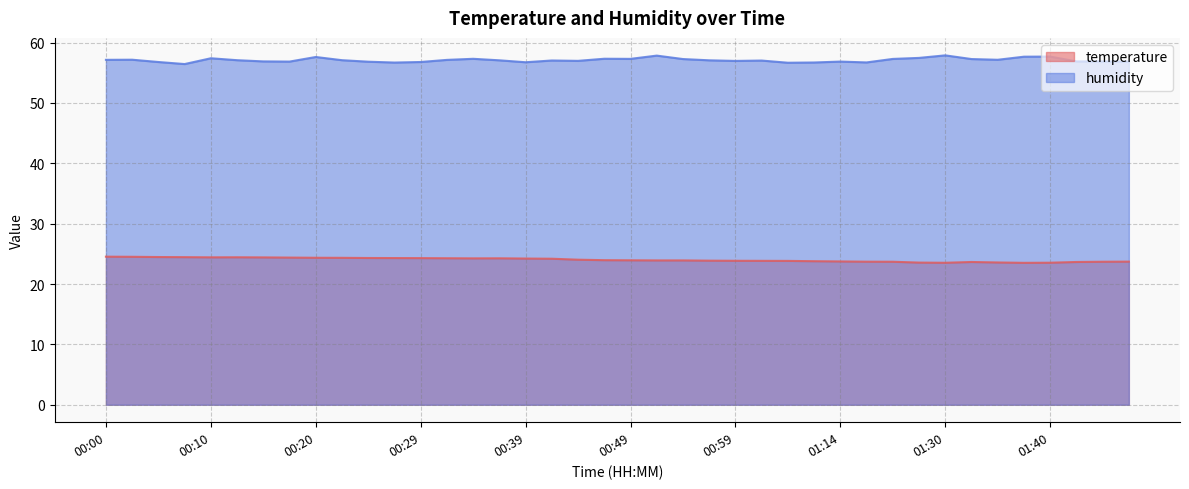

What is the difference between the maximum and minimum values in the humidity series?

1.4